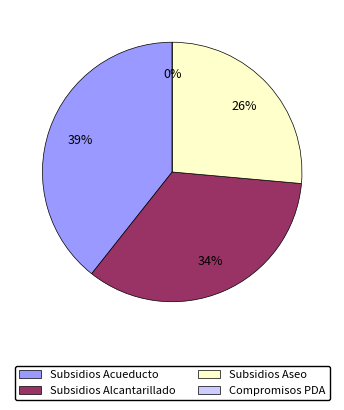

Between PAGO DE SUBSIDIOS A PRESTADORES DE ASEO and PAGO DE SUBSIDIOS A PRESTADORES DE ALCANTARILLADO, which is larger?

PAGO DE SUBSIDIOS A PRESTADORES DE ALCANTARILLADO